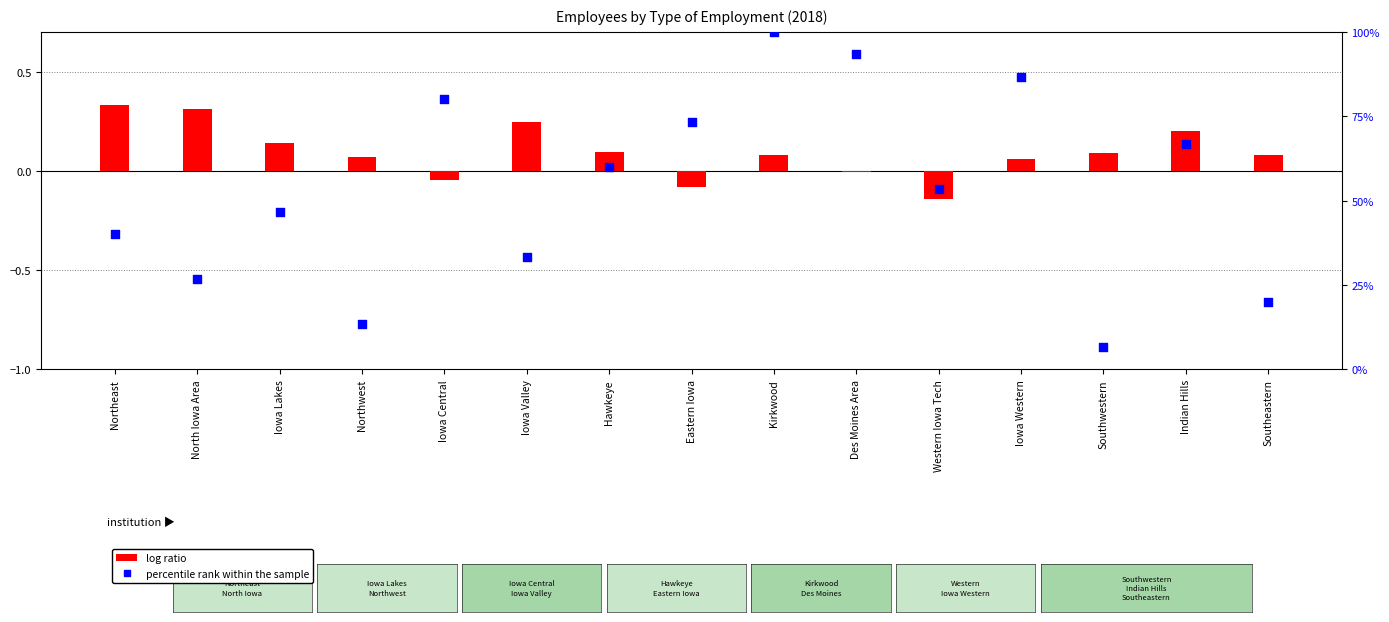

At which category is the sum across all series the highest?

Kirkwood